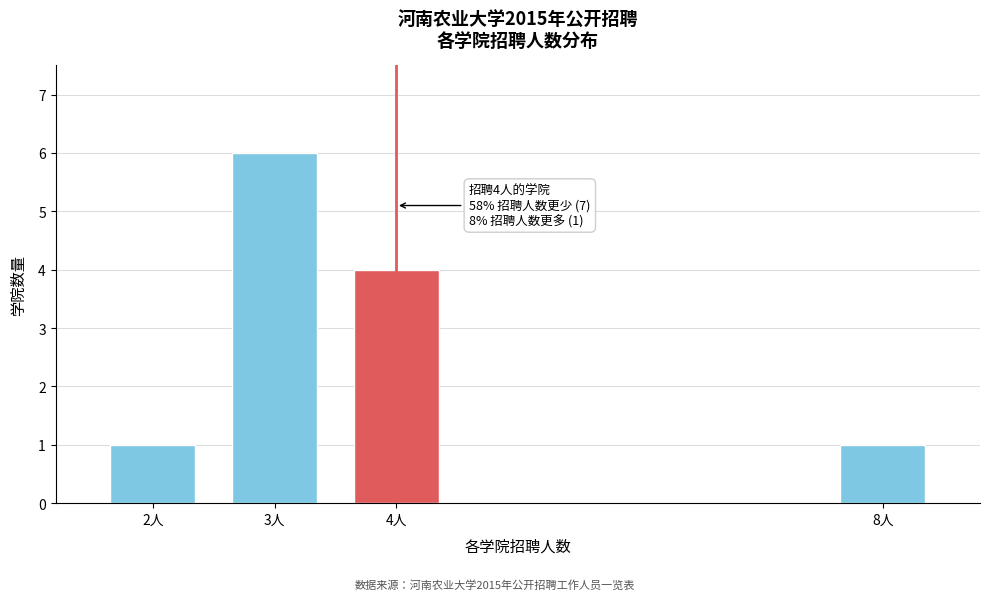

Reading right to left, extract all data points from this chart.

1	4	6	1